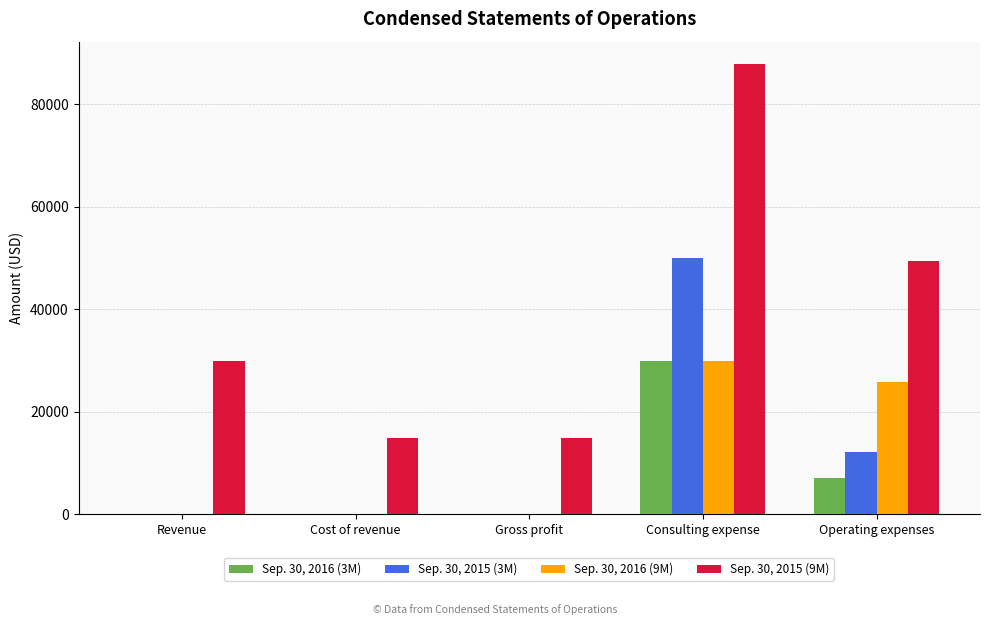

What is the greatest value displayed?

87850